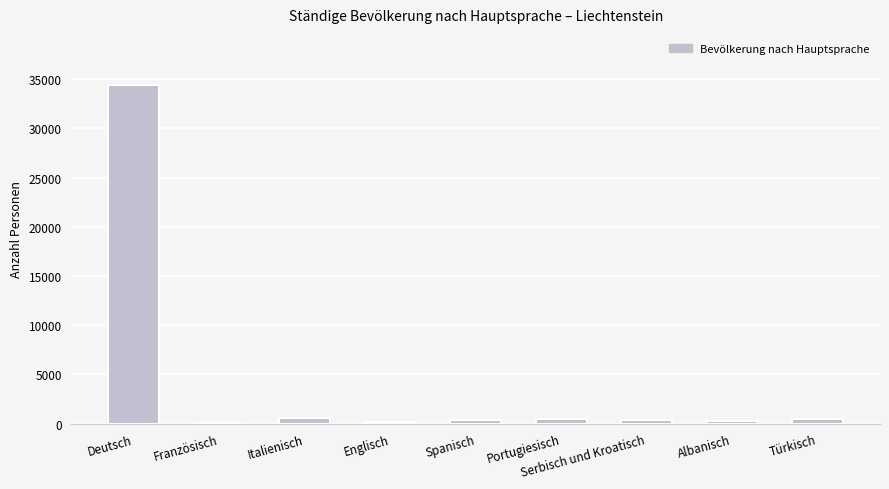

The chart shows a value of 34438 at Deutsch. True or false?

True